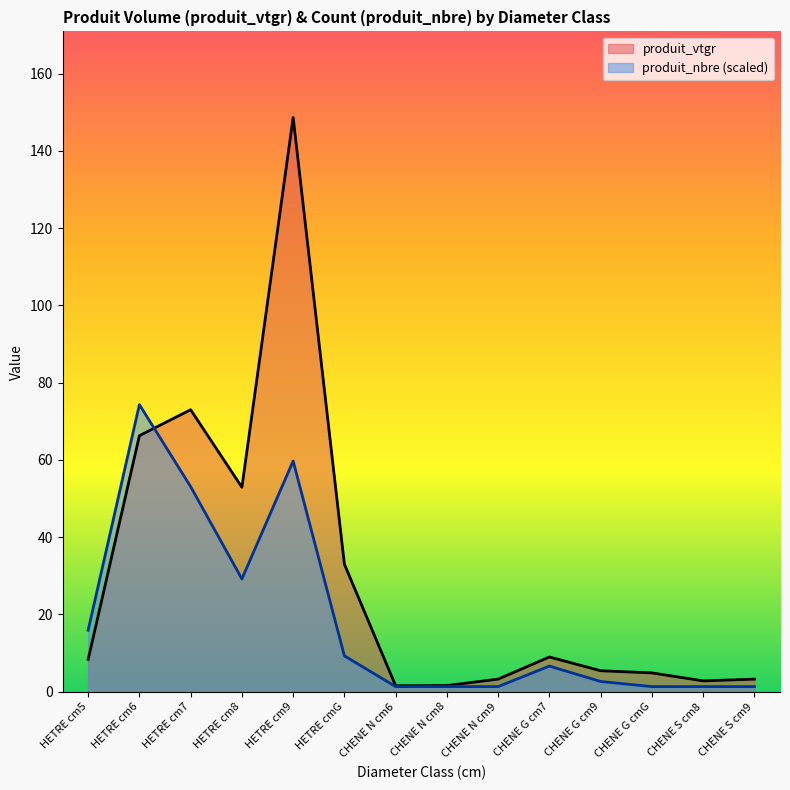

What are all the series names shown in the legend?

produit_vtgr, produit_nbre (scaled)